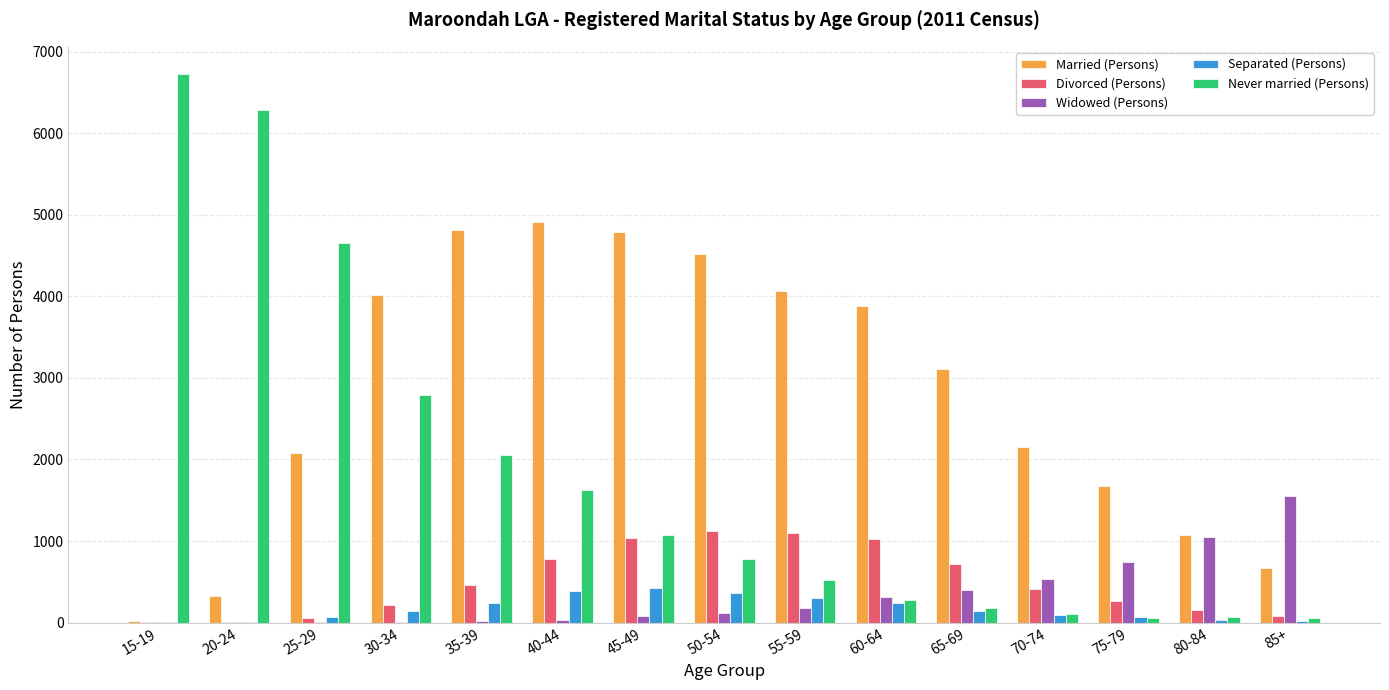

What is the maximum value for Separated (Persons)?

420